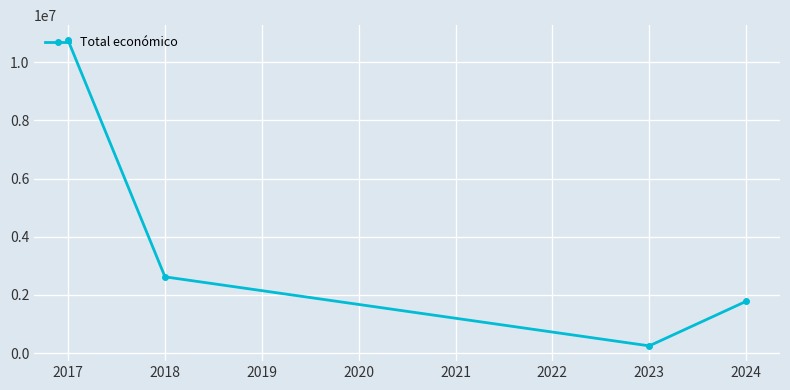

What is the sum of the values at 2017 and 2018?

13366020